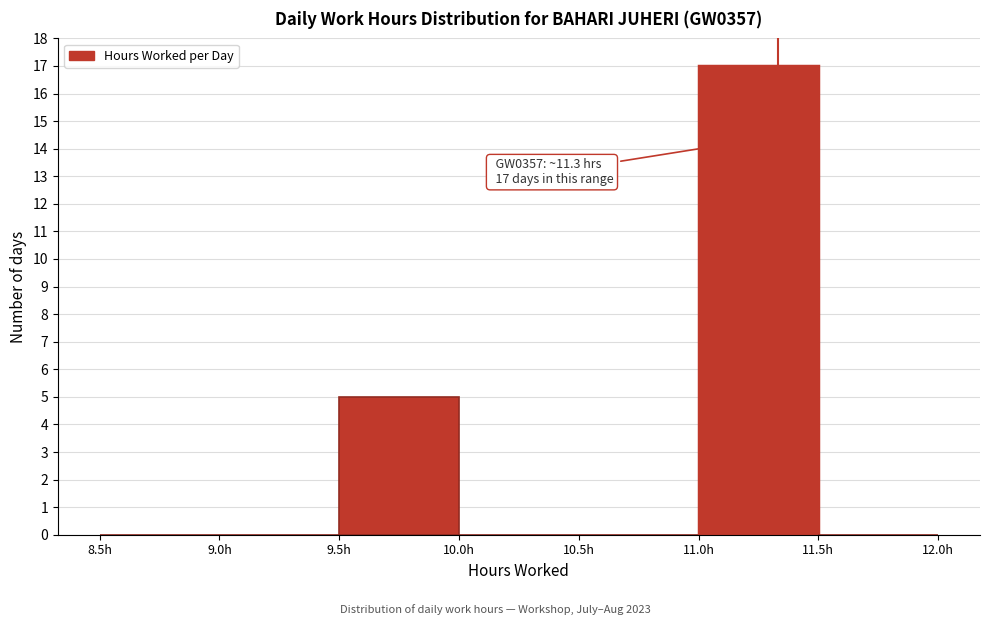

Which range on the x-axis has the tallest bar?

11.0 to 11.5